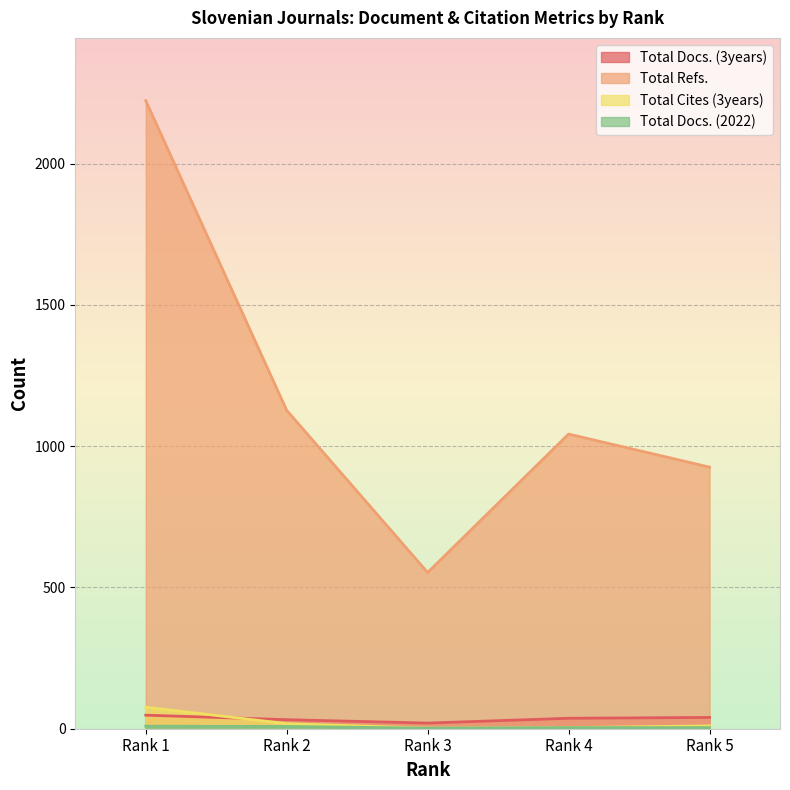

What is the spread (max minus min) of values at Rank 2?

1119